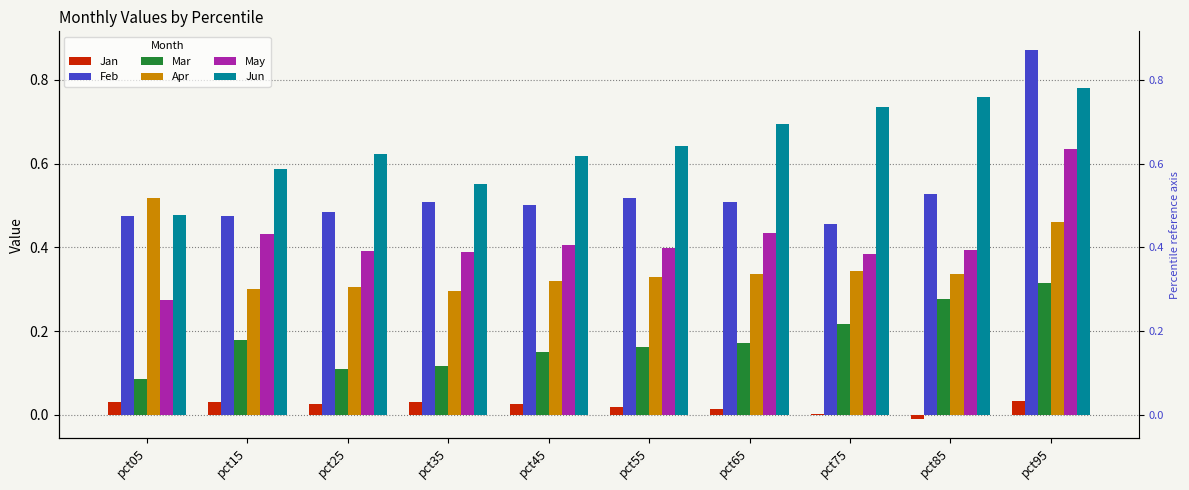

What is the value of the May bar at the 7th from the left?

0.4